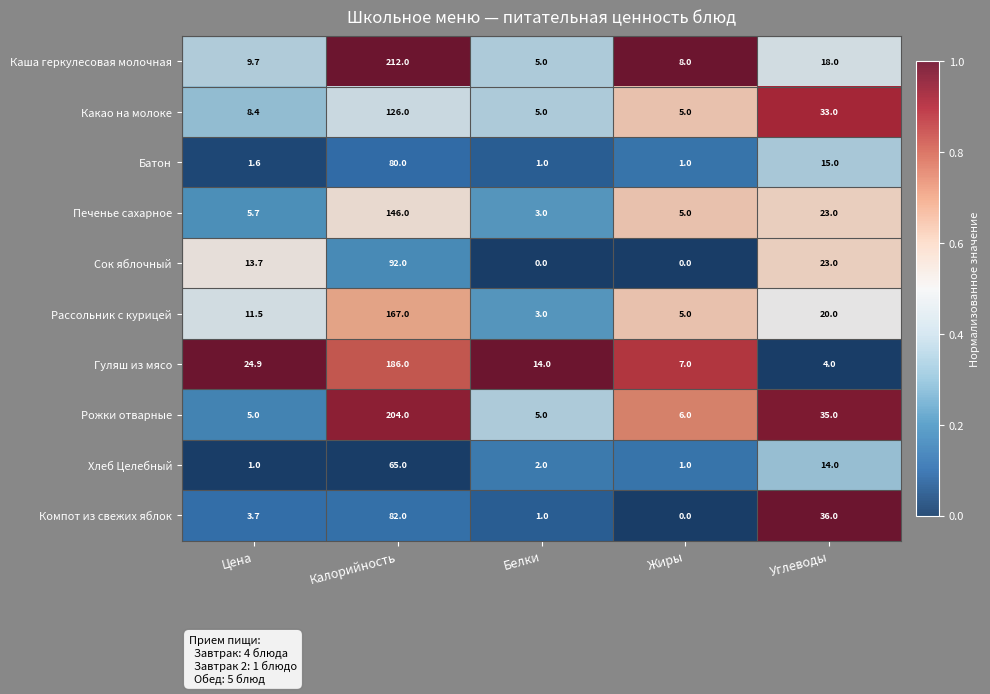

How many categories are shown in the chart?

5